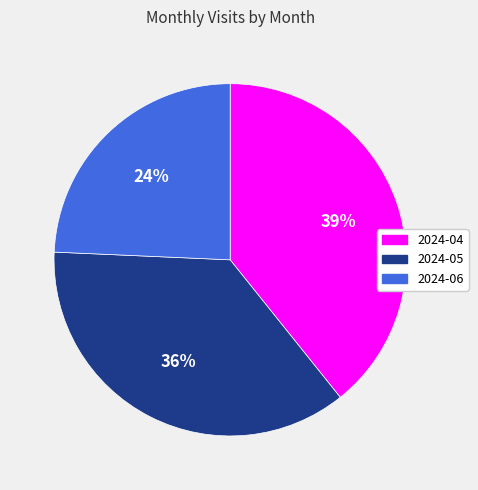

How many segments does this pie chart have?

3